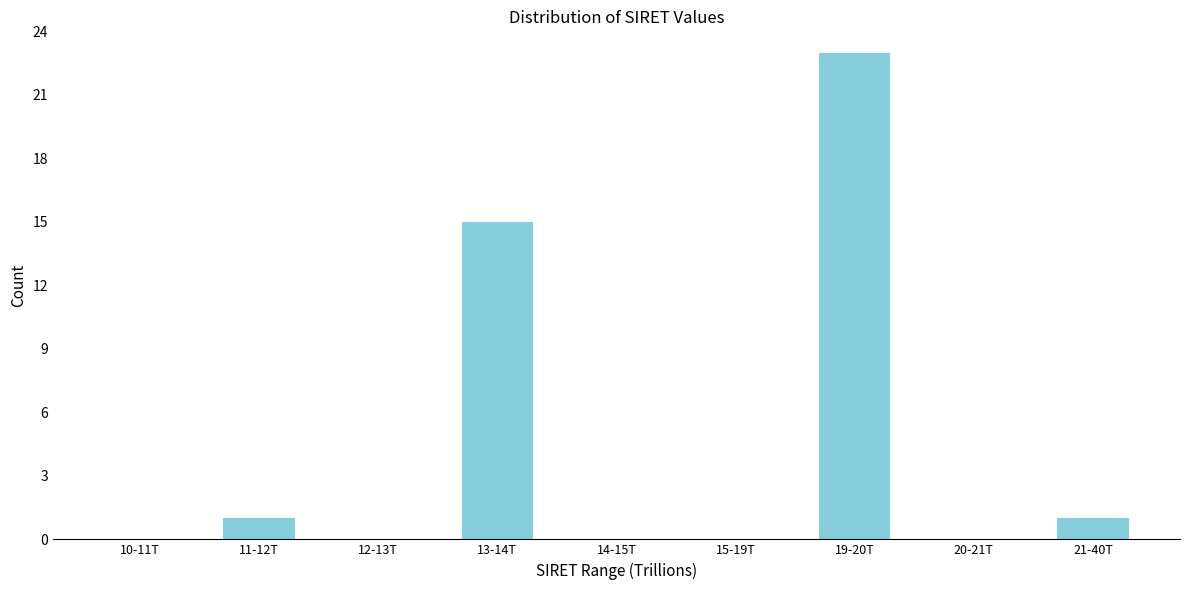

Reading left to right, list all the values displayed in this chart.

10-11T=0	11-12T=1	12-13T=0	13-14T=15	14-15T=0	15-19T=0	19-20T=23	20-21T=0	21-40T=1